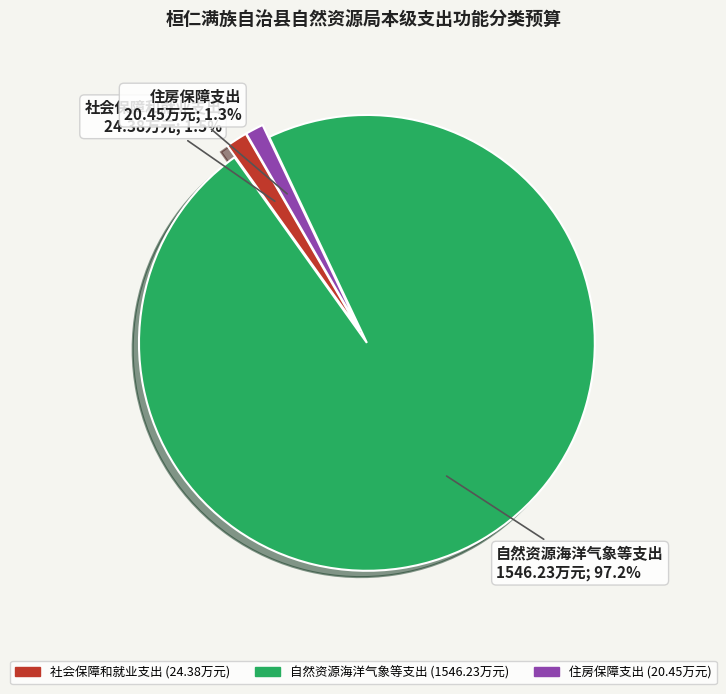

Between 社会保障和就业支出 and 自然资源海洋气象等支出, which is larger?

自然资源海洋气象等支出